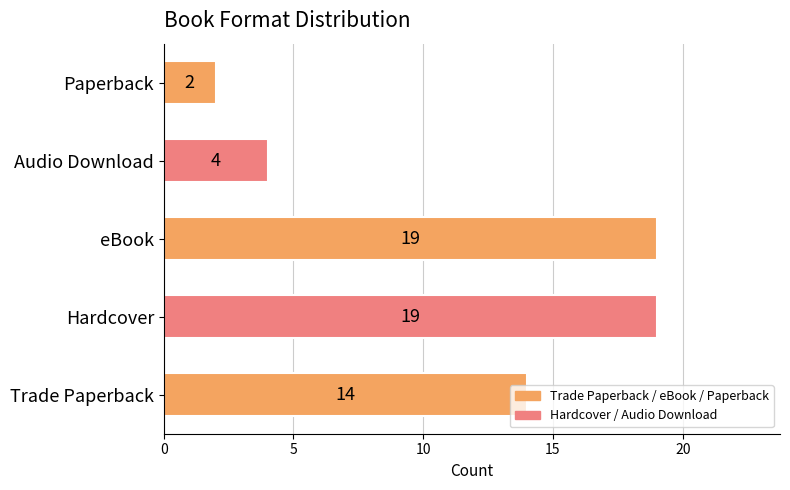

Count the values in the range 4 to 19.

4